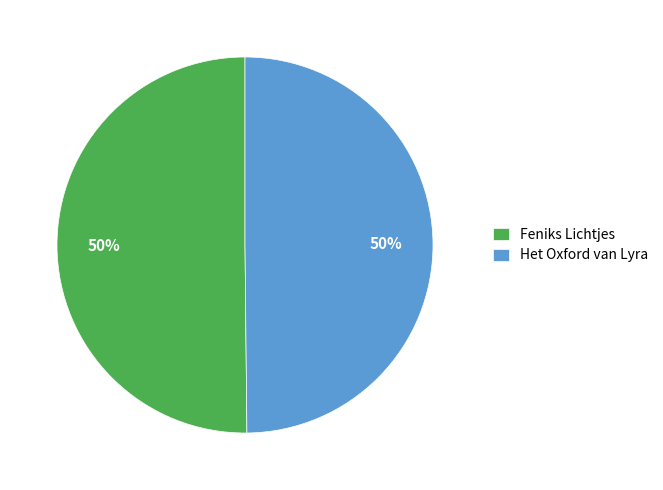

Is it true that Het Oxford van Lyra is 58% of the pie?

False